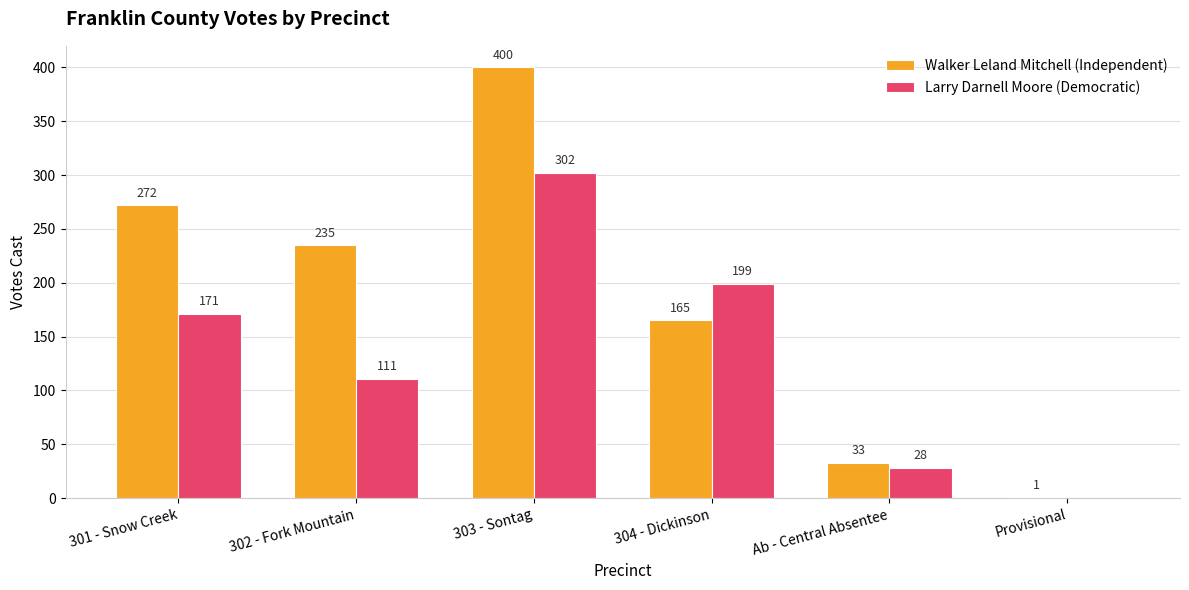

What is the sum of all Larry Darnell Moore (Democratic) values?

811